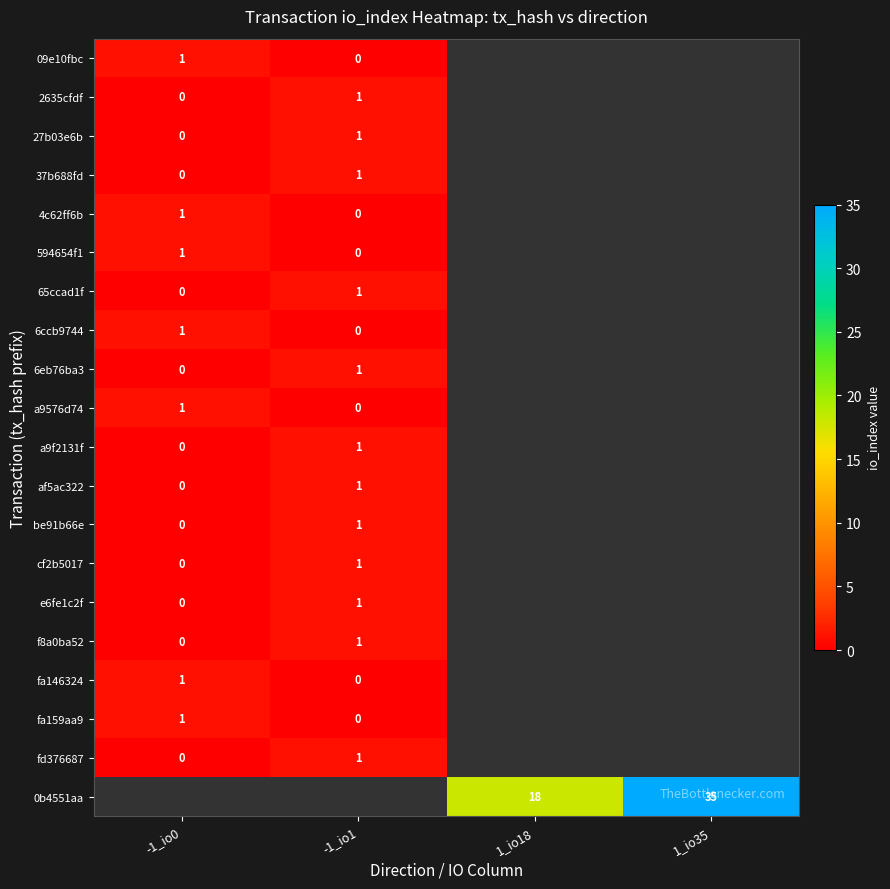

What is the greatest value displayed?

35.0